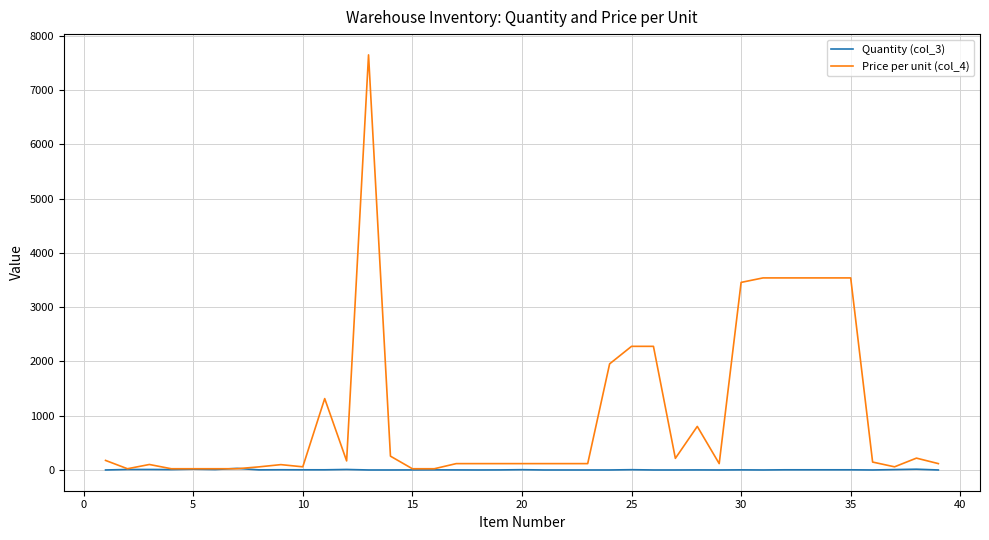

True or false: Quantity (col_3) has more than 0 interior local peaks.

True